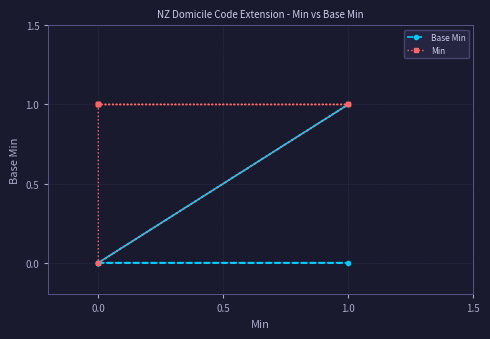

Which series has the largest total across all categories?

Min